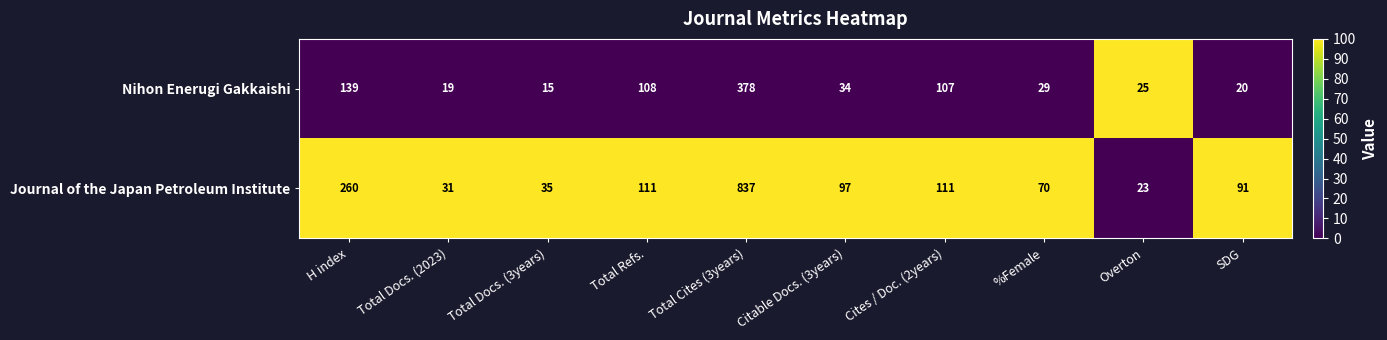

What is the average value of the Journal of the Japan Petroleum Institute series?

167